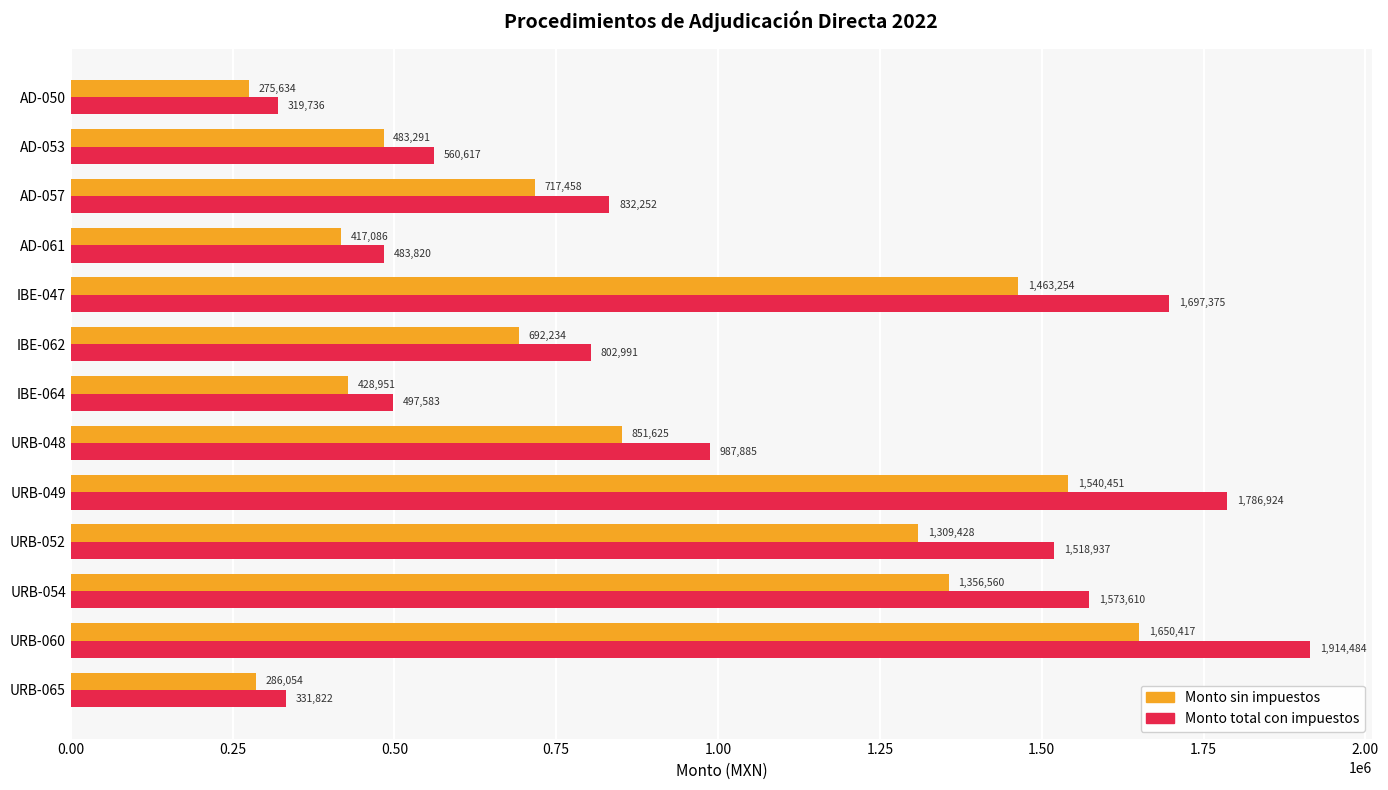

How many values in the Monto sin impuestos series exceed 717458?

7